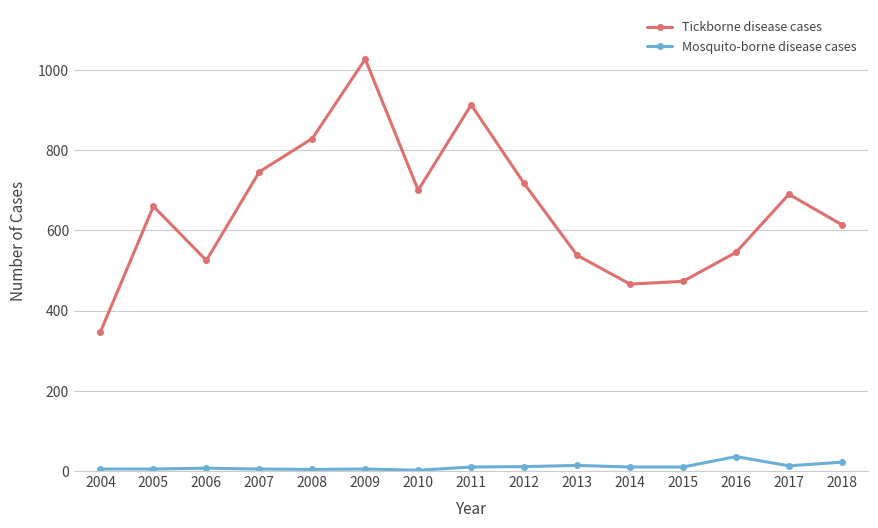

Is it true that Tickborne disease cases equals 525 at 2006?

True